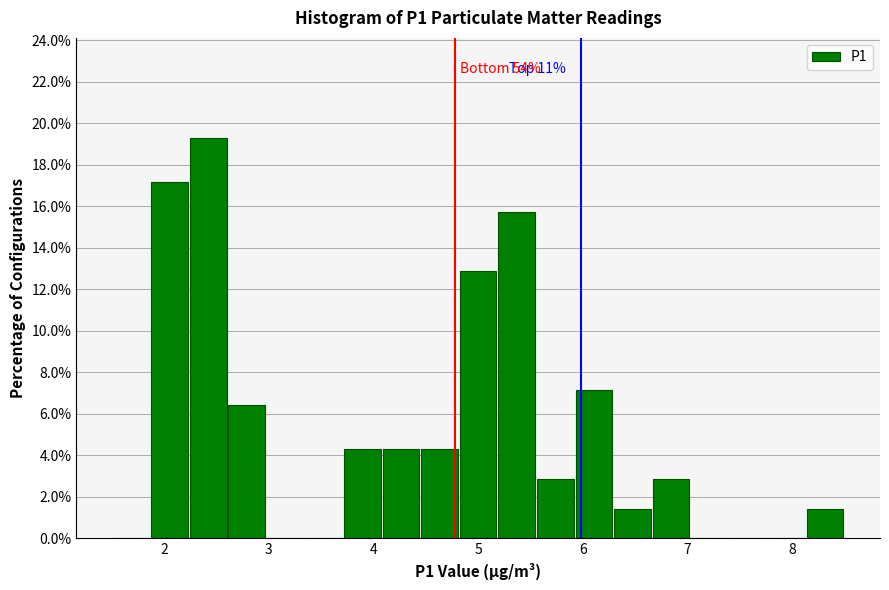

Around what value on the x-axis is the tallest bar? Give the approximate position of its centre, as read against the axis.

2.4